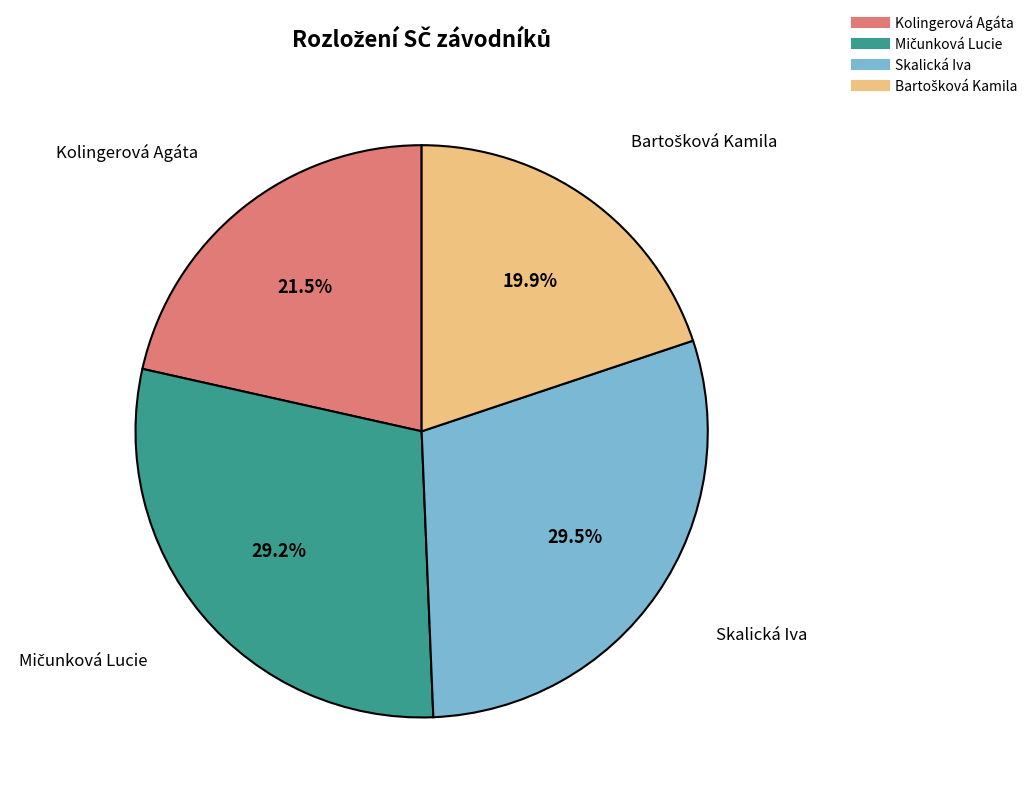

How many slices are in this pie chart?

4